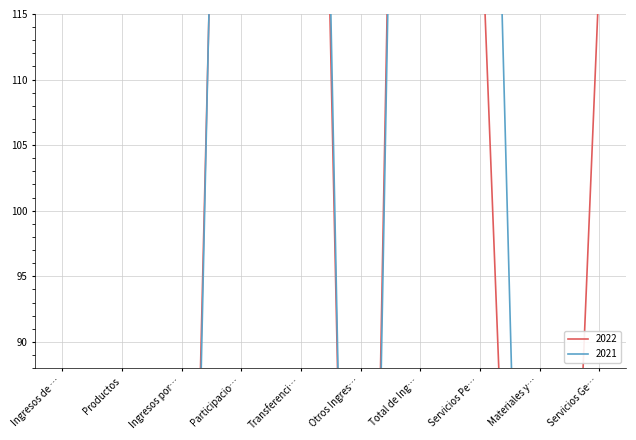

What is the sum of the 2022 values at Transferenci… and Otros Ingres…?

224.0